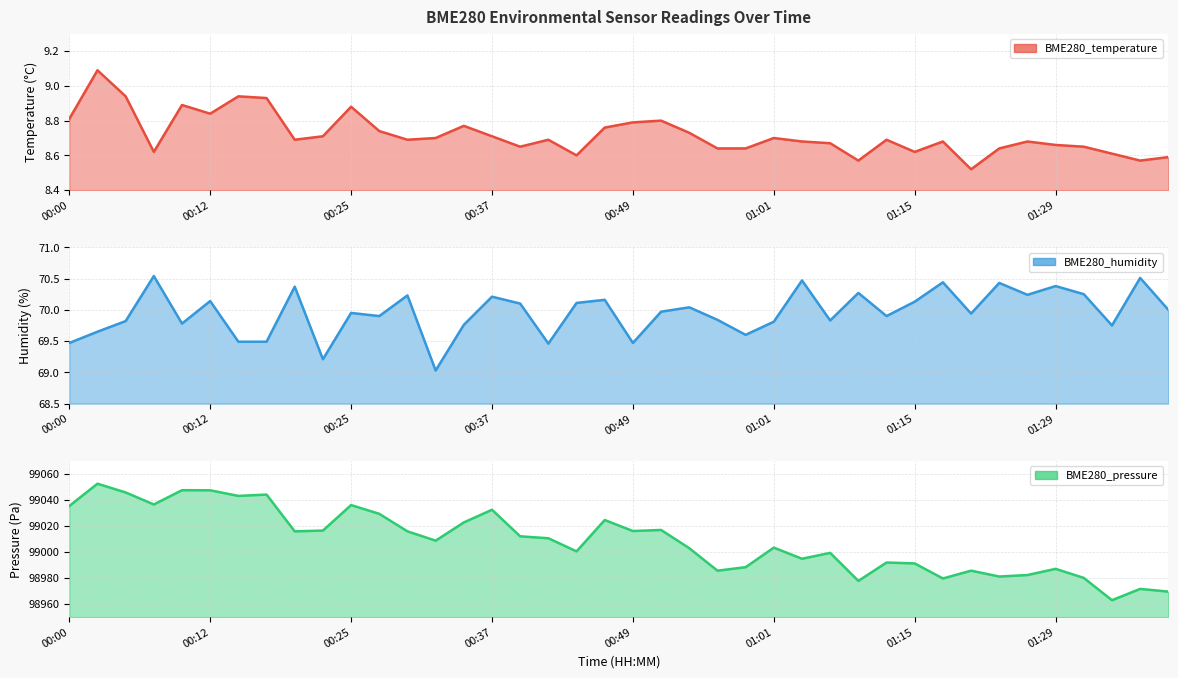

Which has a higher value, 30 or 12?

12